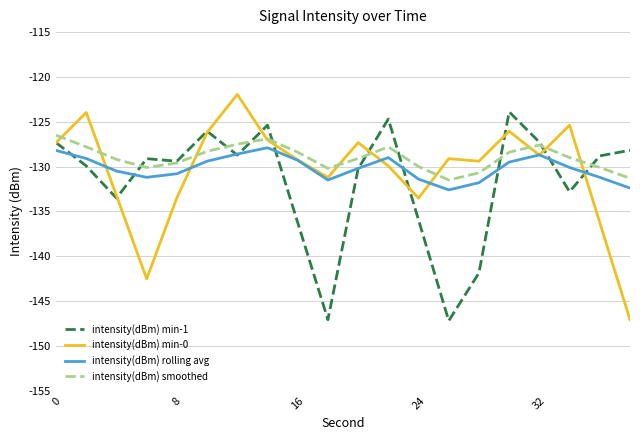

What is the smallest value displayed?

-147.2